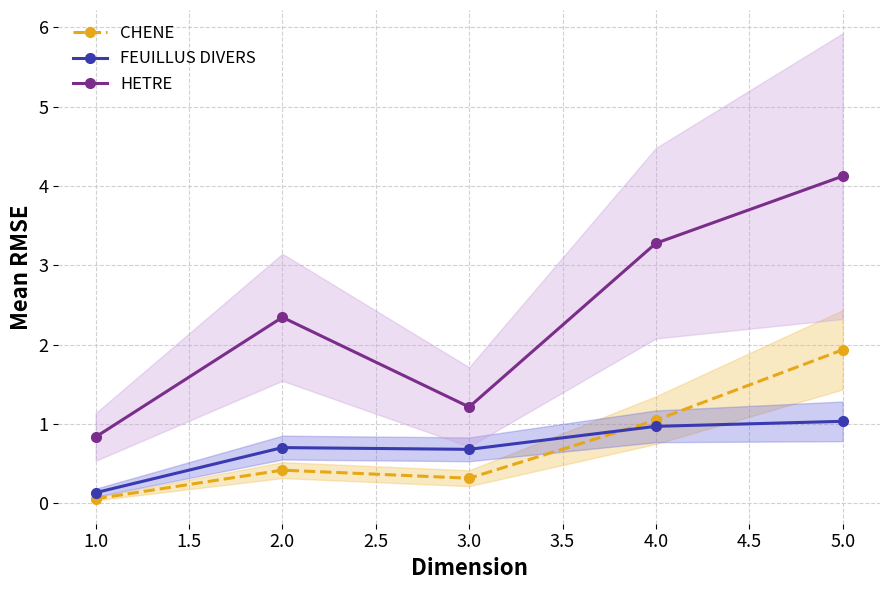

Rank the categories by HETRE value from highest to lowest.

5.0, 4.0, 2.0, 3.0, 1.0